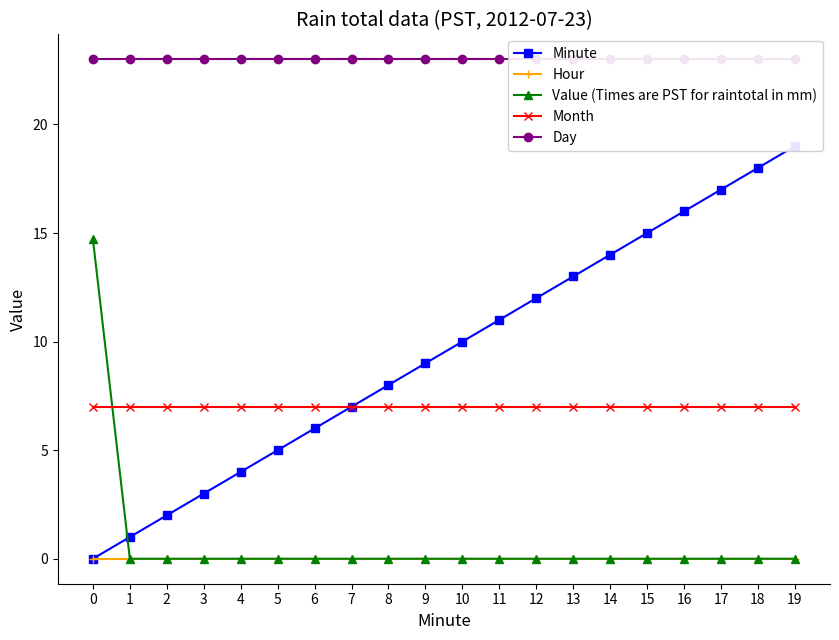

Reading left to right, what are all the values shown in this chart?

Minute: 0=0.0	1=1.0	2=2.0	3=3.0	4=4.0	5=5.0	6=6.0	7=7.0	8=8.0	9=9.0	10=10.0	11=11.0	12=12.0	13=13.0	14=14.0	15=15.0	16=16.0	17=17.0	18=18.0	19=19.0
Hour: 0=0.0	1=0.0	2=0.0	3=0.0	4=0.0	5=0.0	6=0.0	7=0.0	8=0.0	9=0.0	10=0.0	11=0.0	12=0.0	13=0.0	14=0.0	15=0.0	16=0.0	17=0.0	18=0.0	19=0.0
Value (Times are PST for raintotal in mm): 0=14.7	1=0.0	2=0.0	3=0.0	4=0.0	5=0.0	6=0.0	7=0.0	8=0.0	9=0.0	10=0.0	11=0.0	12=0.0	13=0.0	14=0.0	15=0.0	16=0.0	17=0.0	18=0.0	19=0.0
Month: 0=7.0	1=7.0	2=7.0	3=7.0	4=7.0	5=7.0	6=7.0	7=7.0	8=7.0	9=7.0	10=7.0	11=7.0	12=7.0	13=7.0	14=7.0	15=7.0	16=7.0	17=7.0	18=7.0	19=7.0
Day: 0=23.0	1=23.0	2=23.0	3=23.0	4=23.0	5=23.0	6=23.0	7=23.0	8=23.0	9=23.0	10=23.0	11=23.0	12=23.0	13=23.0	14=23.0	15=23.0	16=23.0	17=23.0	18=23.0	19=23.0